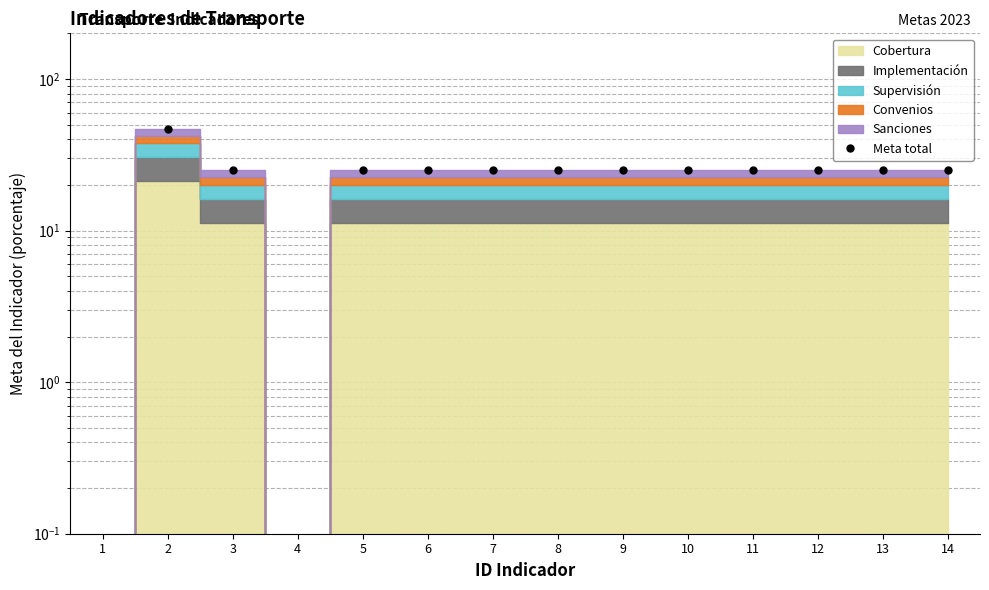

Rank the categories by value from lowest to highest.

1, 4, 3, 5, 6, 7, 8, 9, 10, 11, 12, 13, 14, 2